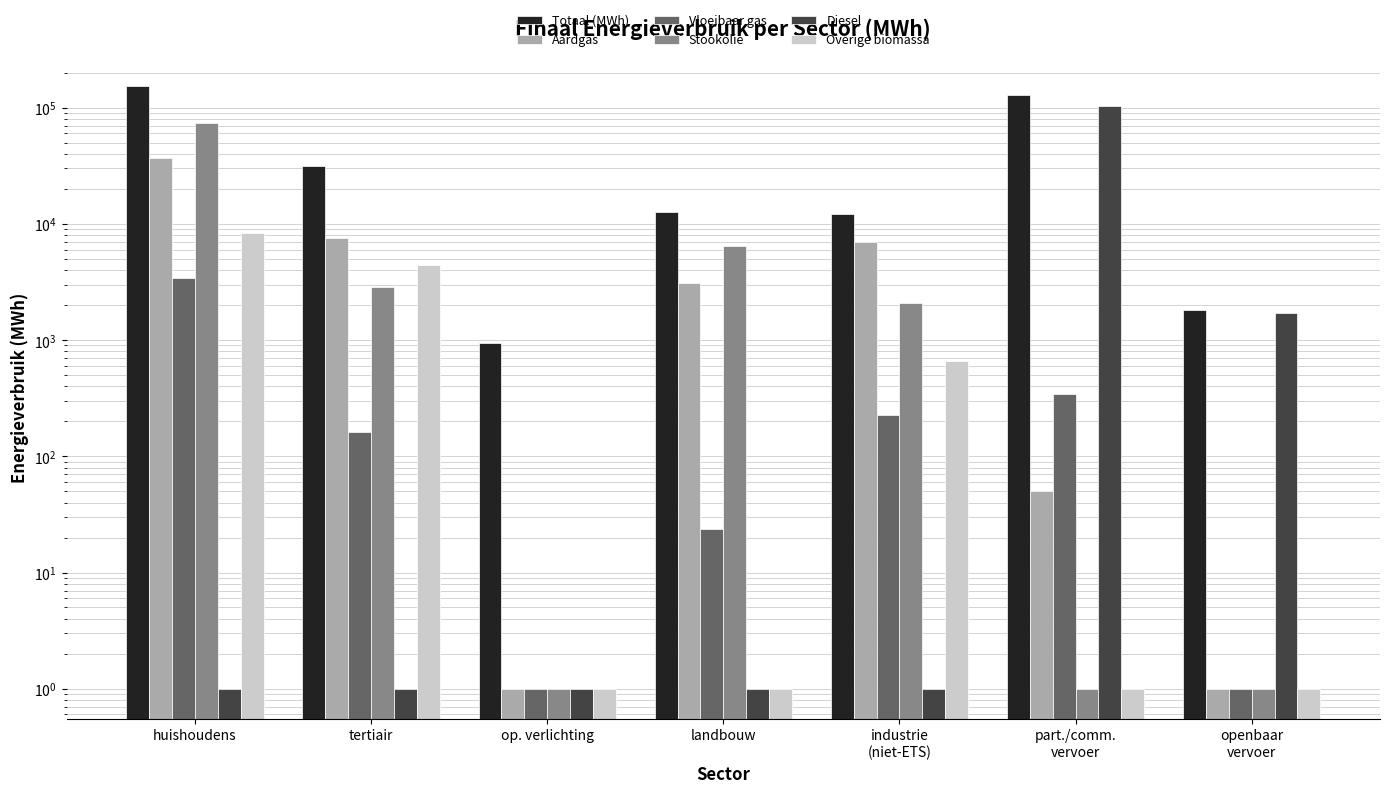

Which has a higher value, part./comm.
vervoer or tertiair?

part./comm.
vervoer